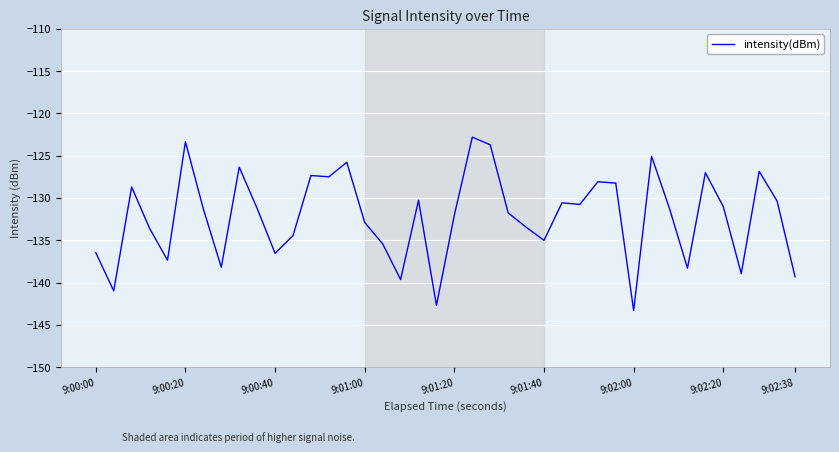

What is the greatest value displayed?

-122.8